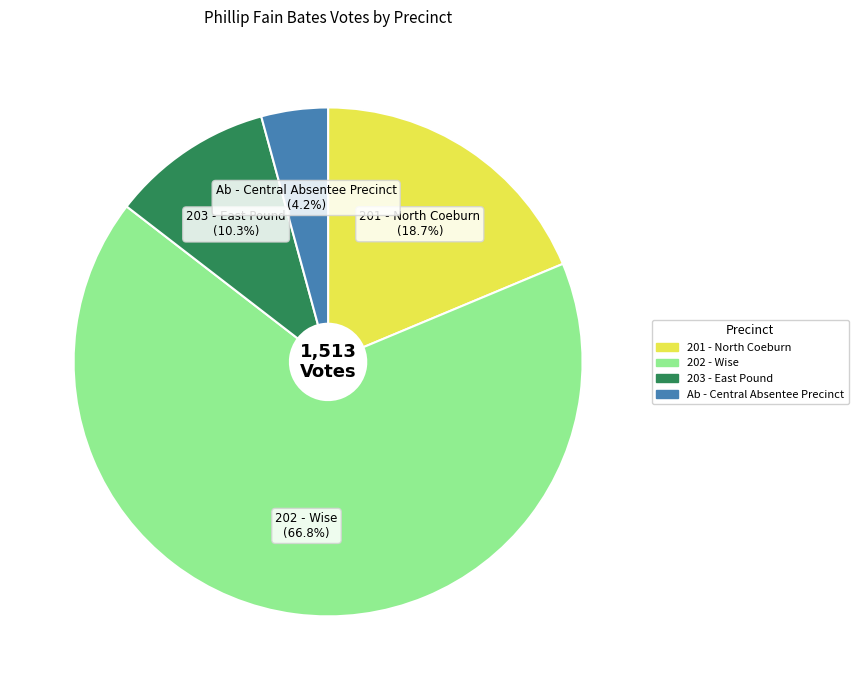

Between 201 - North Coeburn and 202 - Wise, which is larger?

202 - Wise